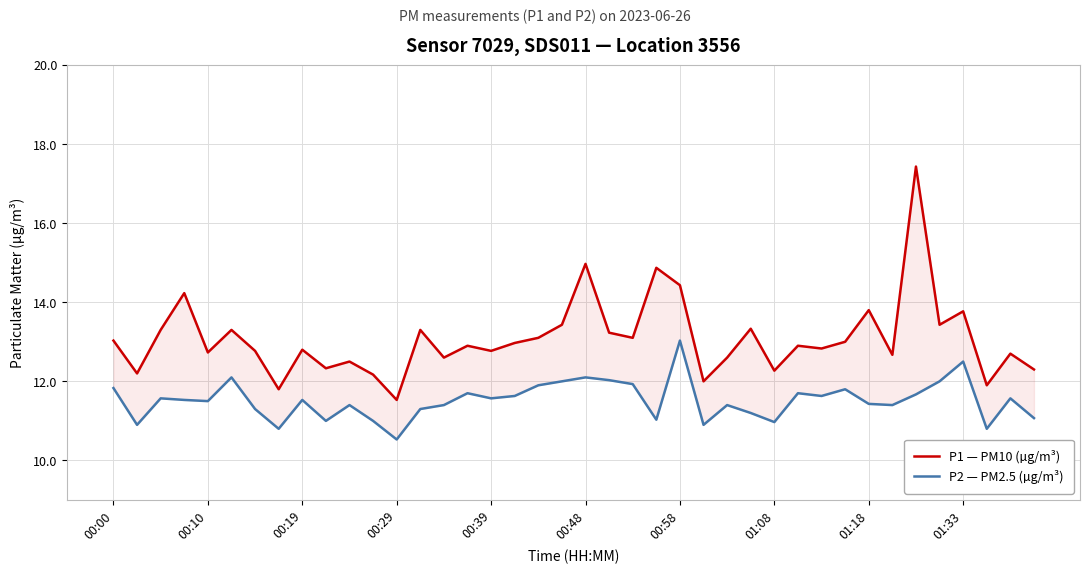

Which series has the largest total across all categories?

P1 — PM10 (µg/m³)